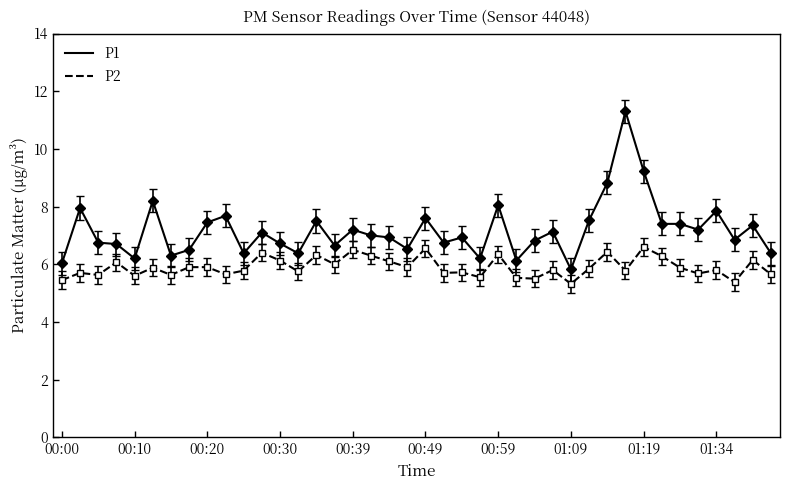

True or false: P1 and P2 cross at least once.

False